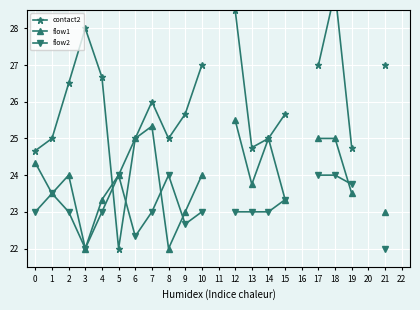

How many lines are shown in the chart?

3